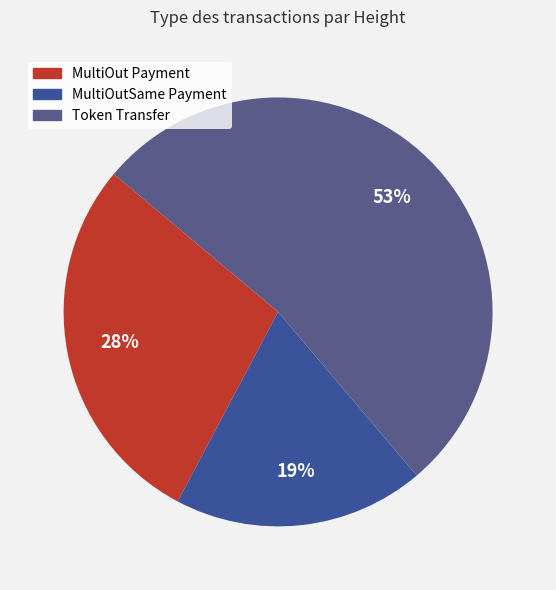

To the nearest percent, what is the difference between the largest and smallest slice percentages?

34%